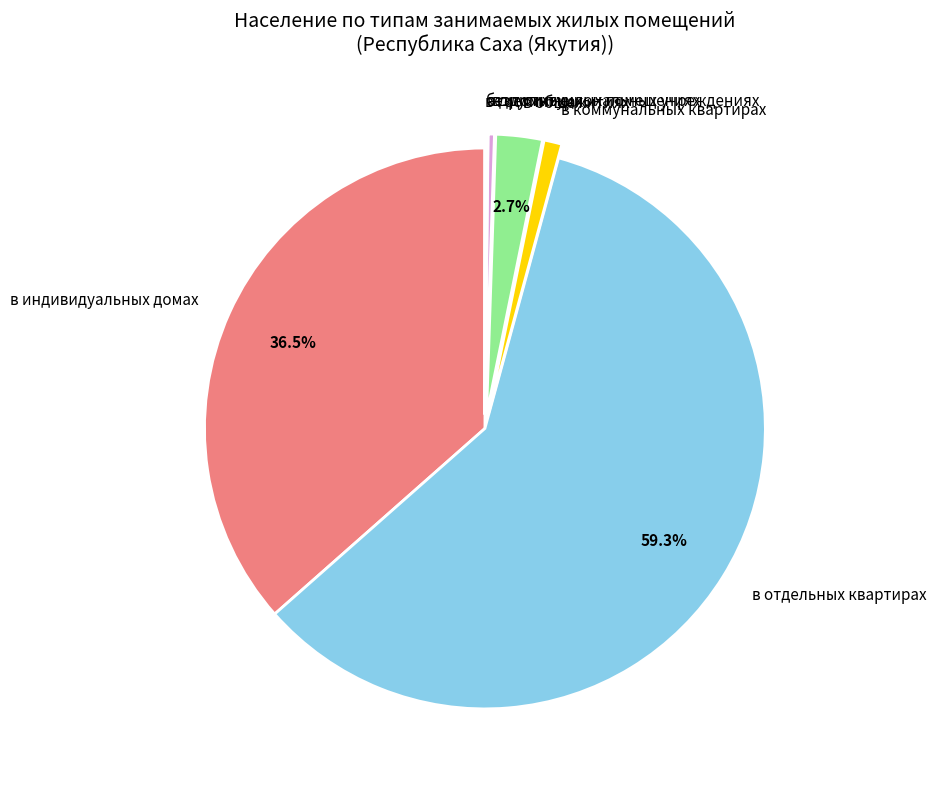

To the nearest percent, what percentage of the pie is в общежитиях?

3%